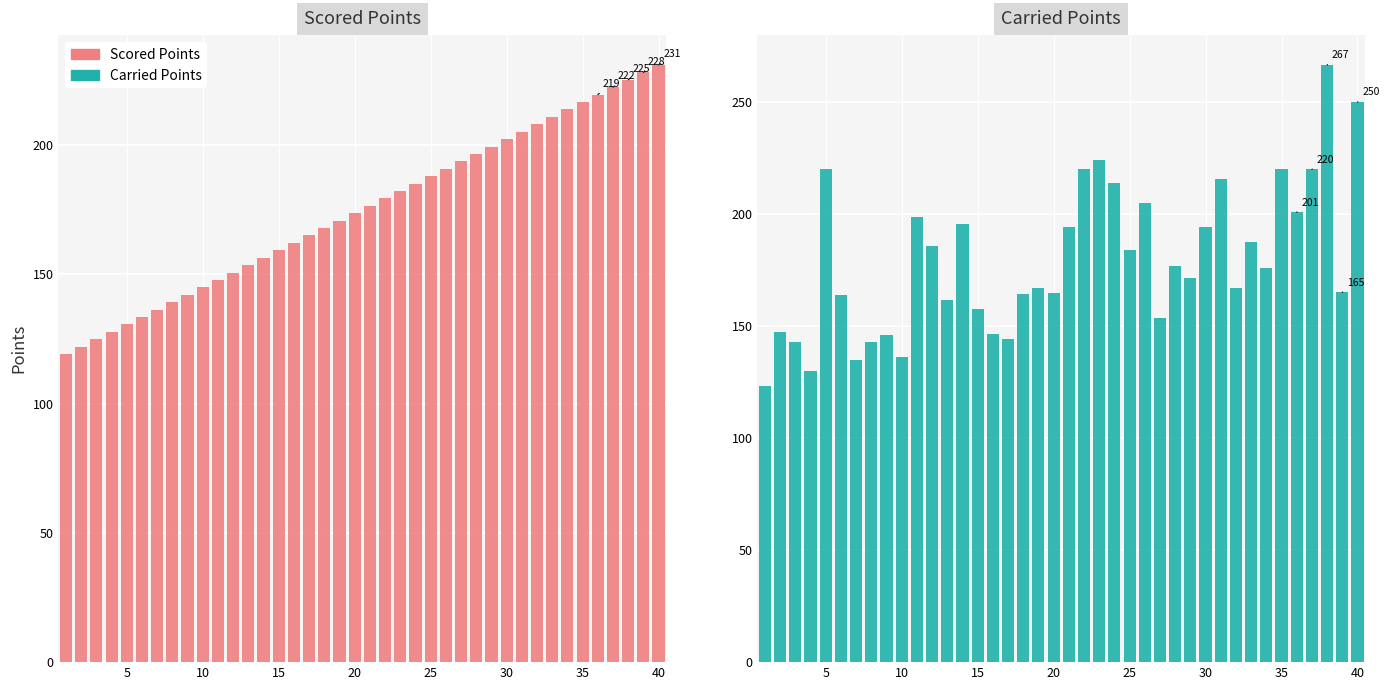

The value of Carried Points at 38 is 72.9. True or false?

False